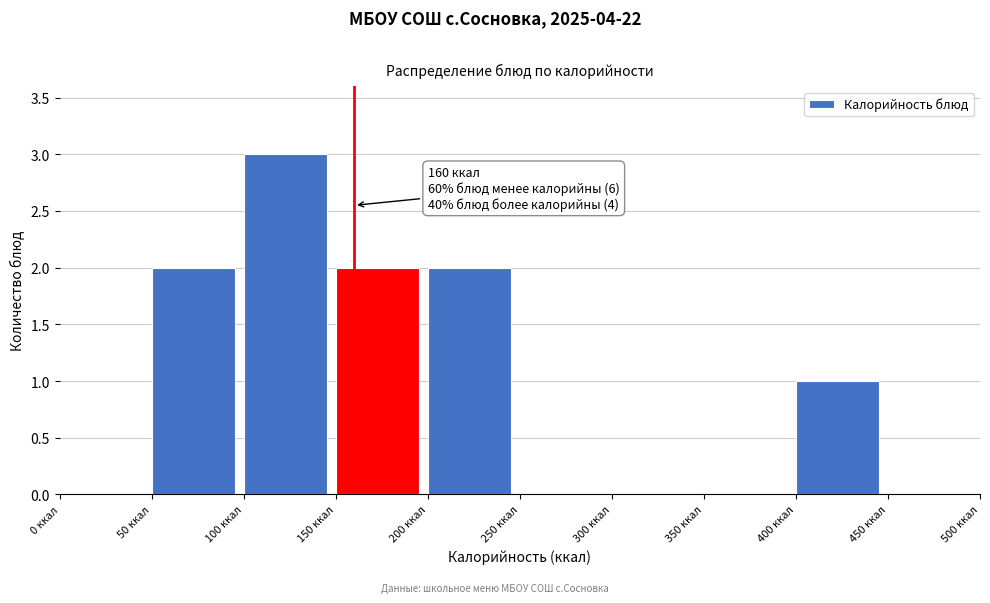

Which range on the x-axis has the tallest bar?

100 to 150